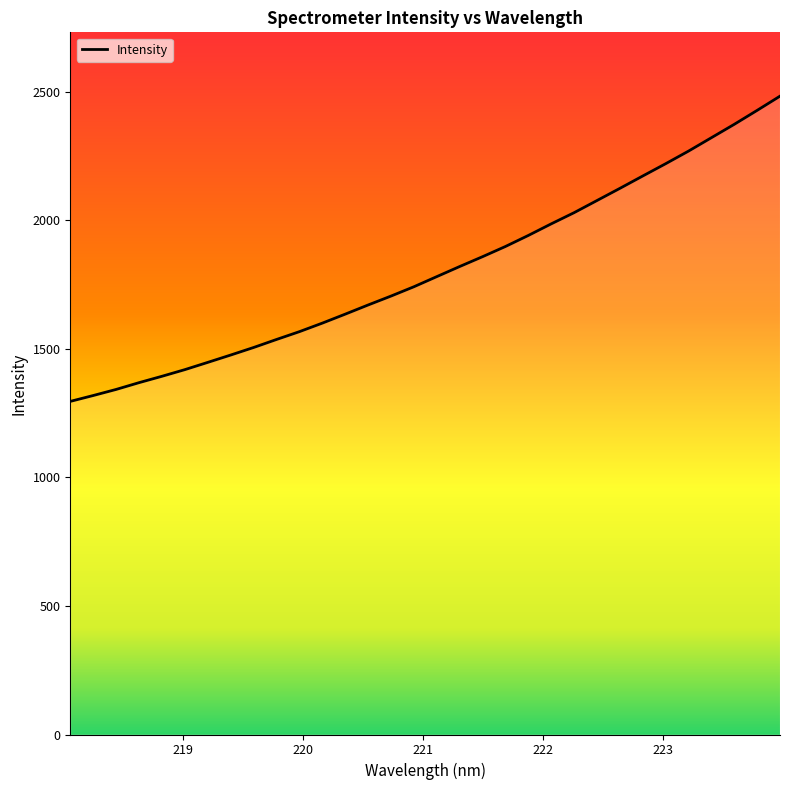

What is the difference between the maximum and minimum values?

1186.8